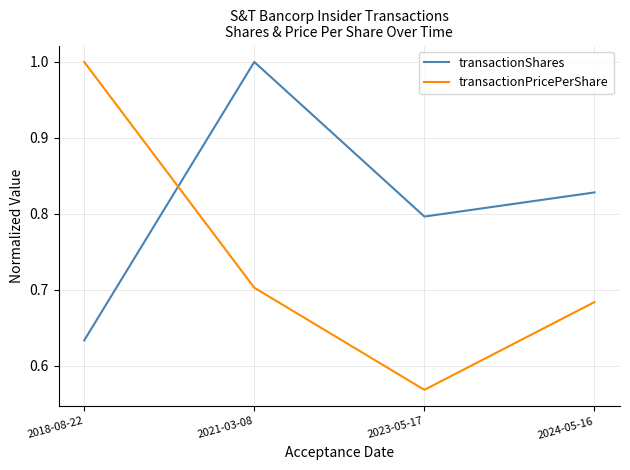

At which category does the chart reach its minimum across all series?

2023-05-17